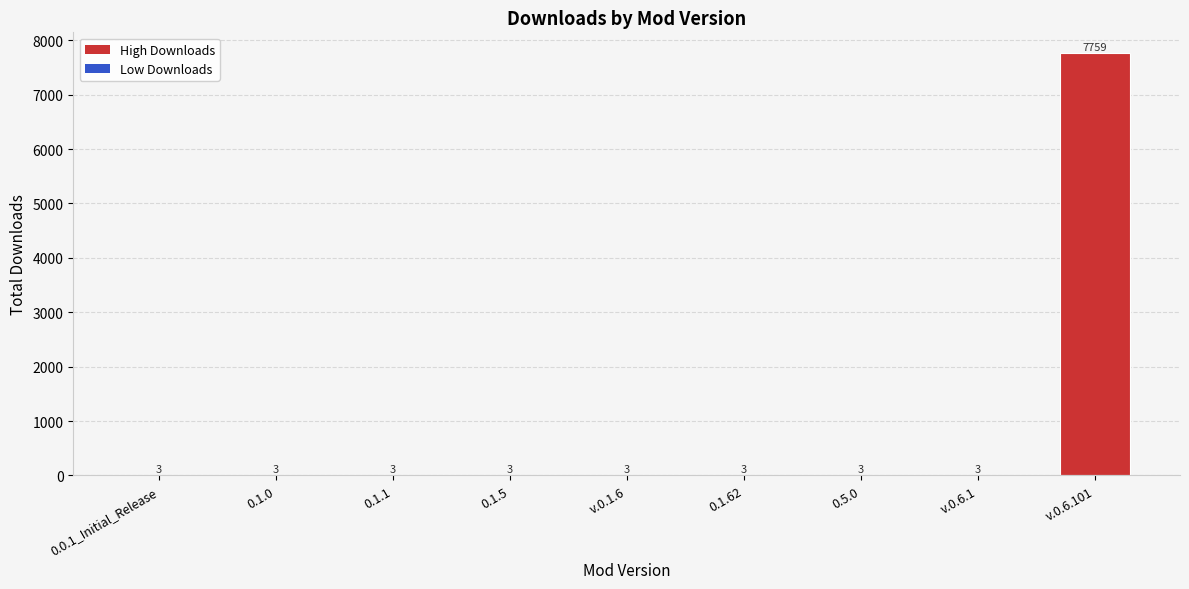

Read the value at v.0.6.1.

3